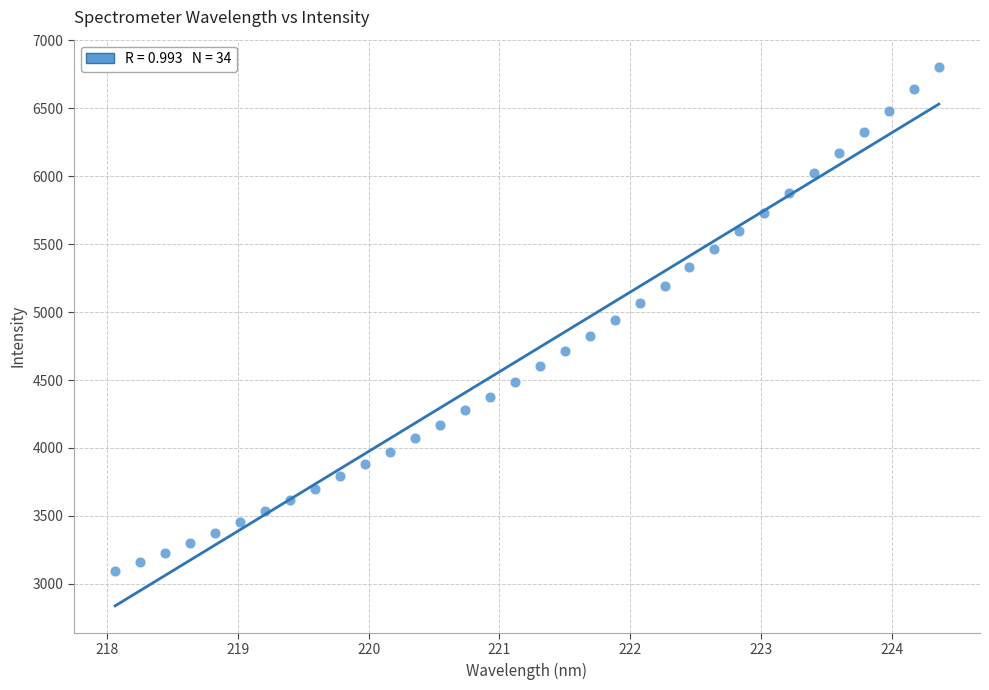

What is the range of Y values (max minus min)?

3713.2